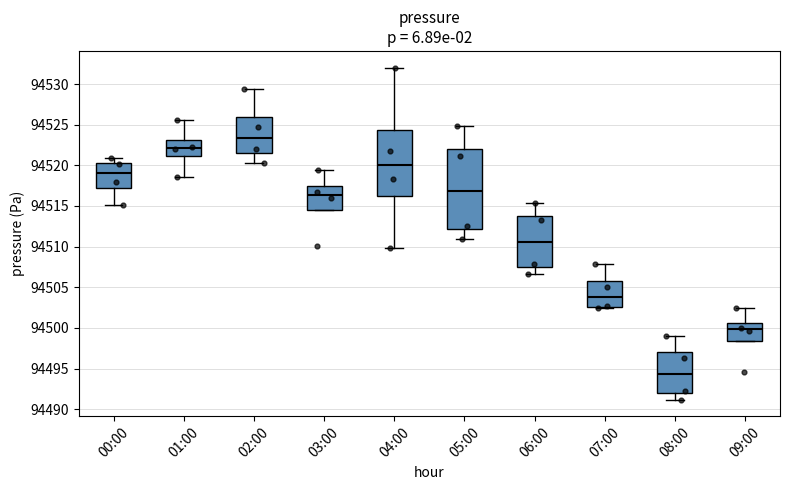

Reading left to right, read every box against the y-axis: the position of its median line, the range the box covers, and the ends of its whiskers. The values are not printed on the chart, so give them approximately, as read against the axis.

00:00: median 94519.0, box 94517.5 to 94520.5, whiskers 94515.0 to 94521.0
01:00: median 94522.0, box 94521.0 to 94523.0, whiskers 94518.5 to 94525.5
02:00: median 94523.5, box 94521.5 to 94526.0, whiskers 94520.5 to 94529.5
03:00: median 94516.5, box 94514.5 to 94517.5, whiskers 94514.5 to 94519.5
04:00: median 94520.0, box 94516.0 to 94524.5, whiskers 94510.0 to 94532.0
05:00: median 94517.0, box 94512.0 to 94522.0, whiskers 94511.0 to 94525.0
06:00: median 94510.5, box 94507.5 to 94514.0, whiskers 94506.5 to 94515.5
07:00: median 94504.0, box 94502.5 to 94505.5, whiskers 94502.5 to 94508.0
08:00: median 94494.5, box 94492.0 to 94497.0, whiskers 94491.0 to 94499.0
09:00: median 94500.0, box 94498.5 to 94500.5, whiskers 94498.5 to 94502.5